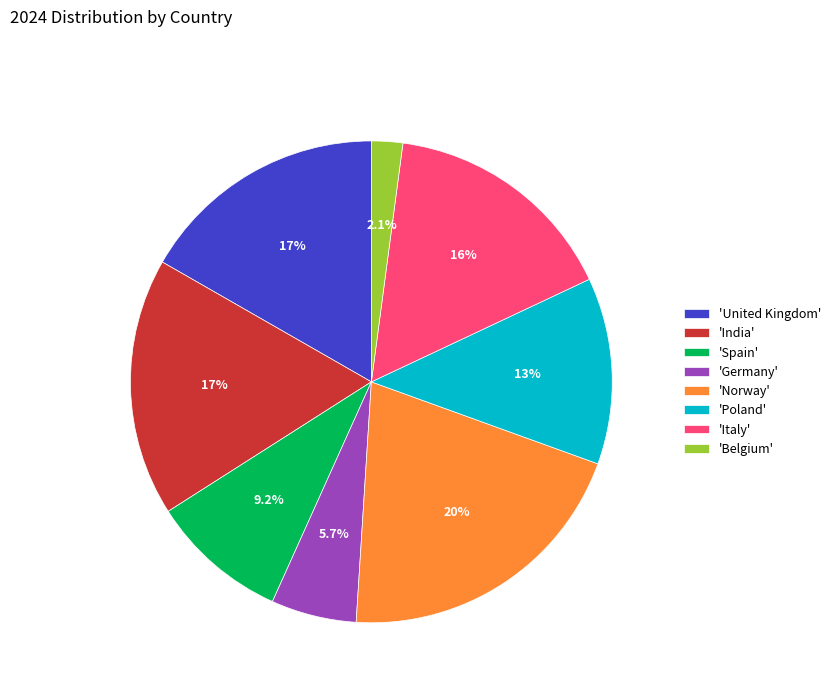

Count the number of slices in the pie.

8